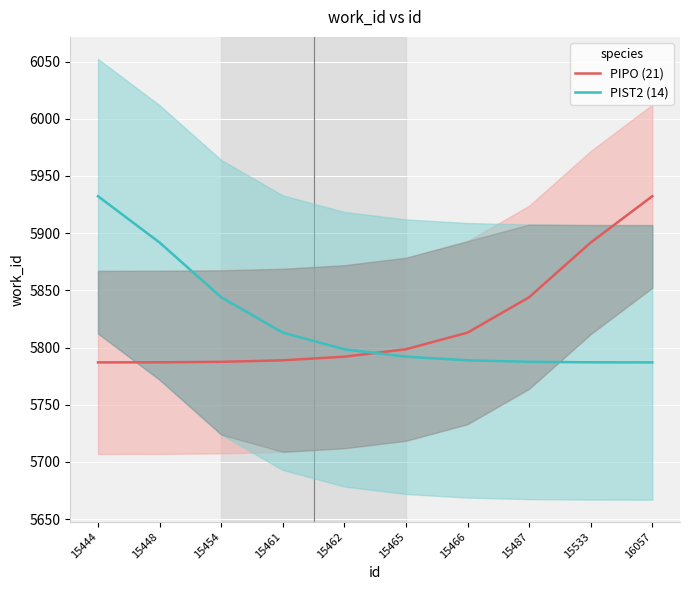

What is the maximum value for PIPO (21)?

5932.3